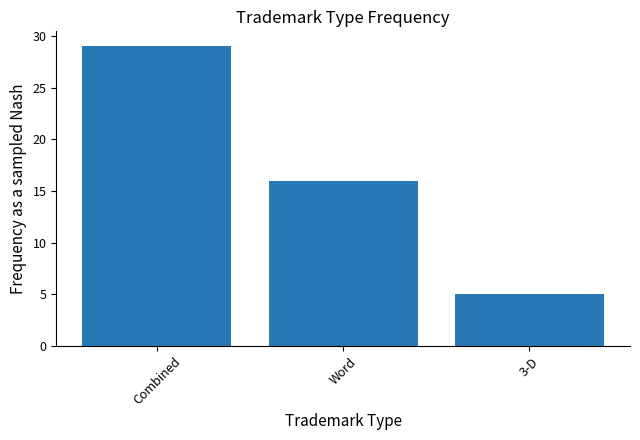

Which category has the highest value across all series?

Combined